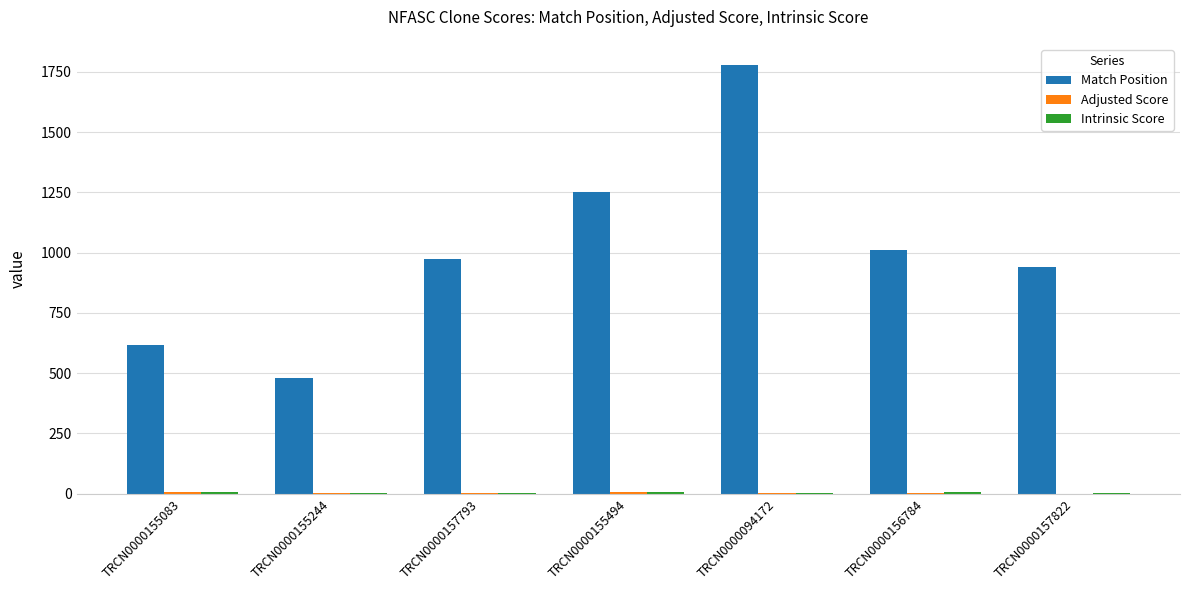

What is the maximum value for Match Position?

1777.0